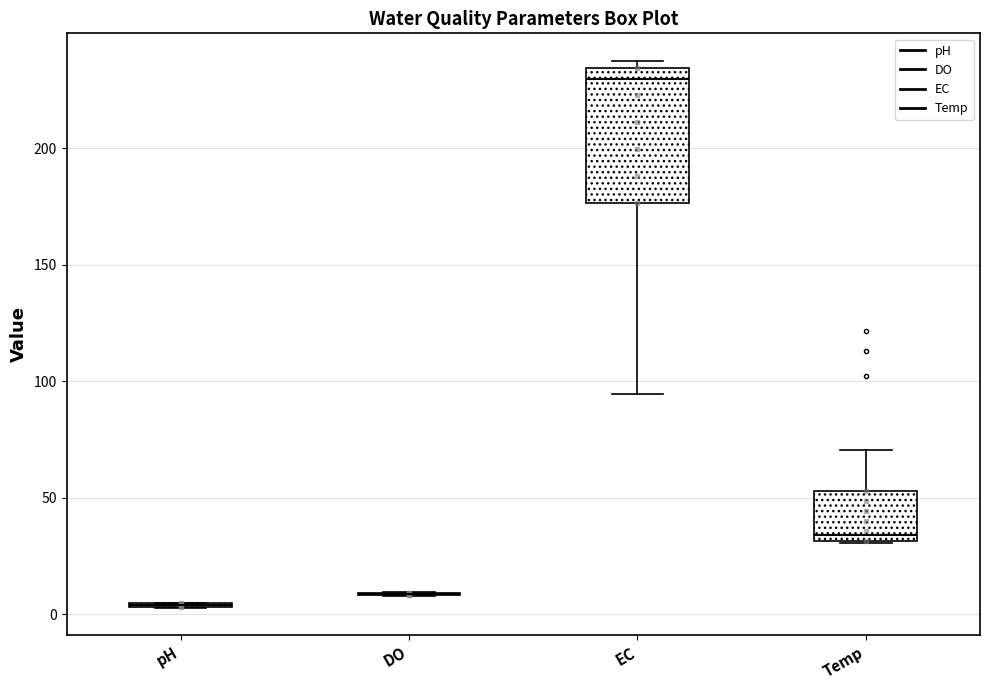

Reading left to right, read every box against the y-axis: the position of its median line, the range the box covers, and the ends of its whiskers. The values are not printed on the chart, so give them approximately, as read against the axis.

pH: box collapsed to a line at 5, whiskers 5 to 5
DO: box collapsed to a line at 10, whiskers 10 to 10
EC: median 230, box 175 to 235, whiskers 95 to 240
Temp: median 35, box 30 to 55, whiskers 30 to 70